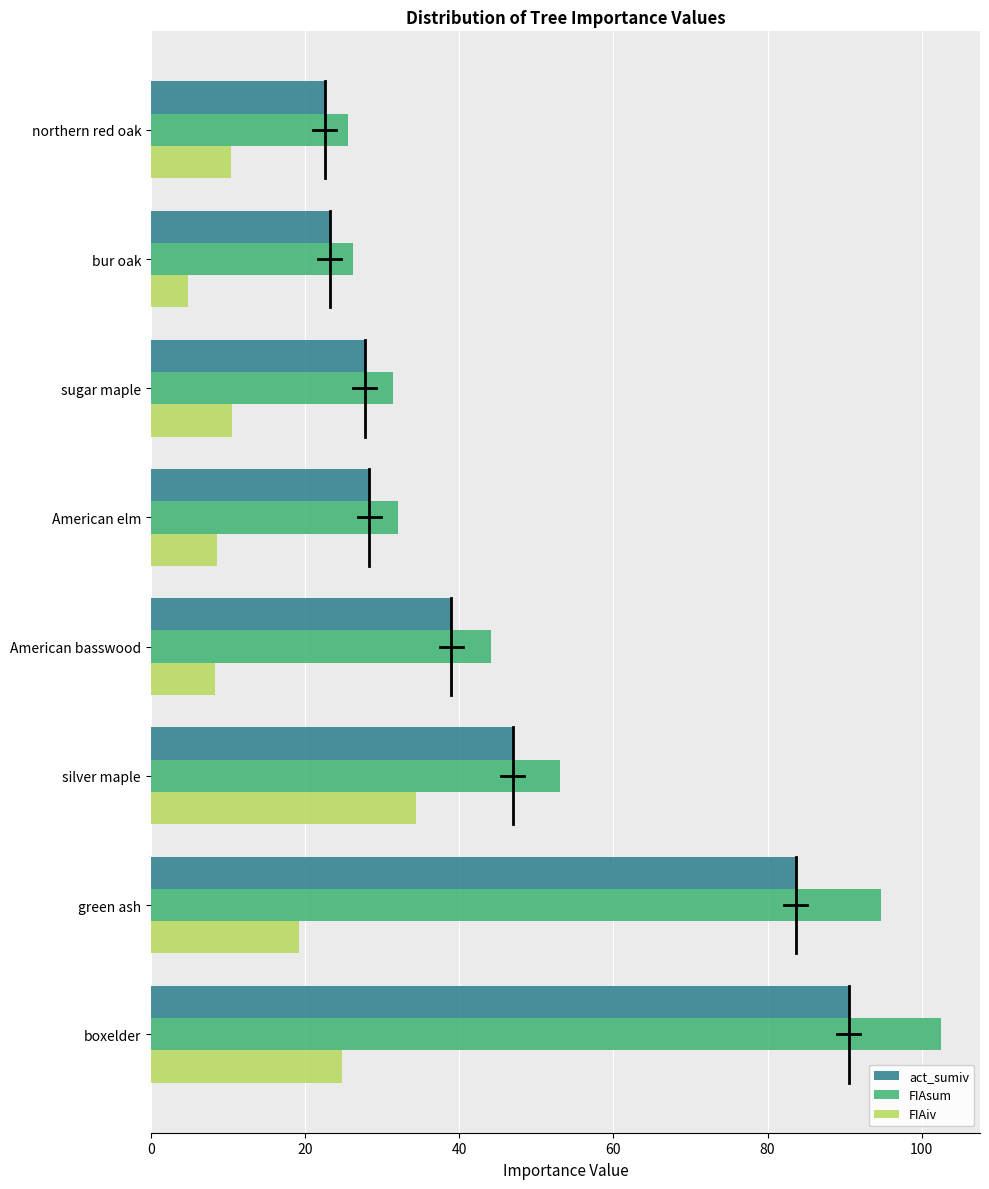

What is the smallest value displayed?

4.8